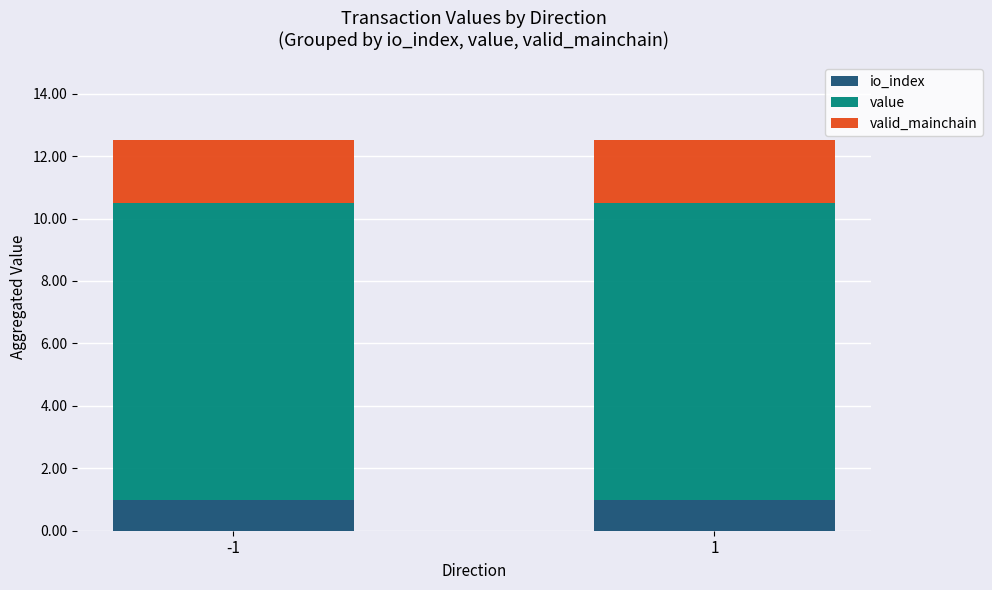

Is it true that io_index equals 0.5 at -1?

False